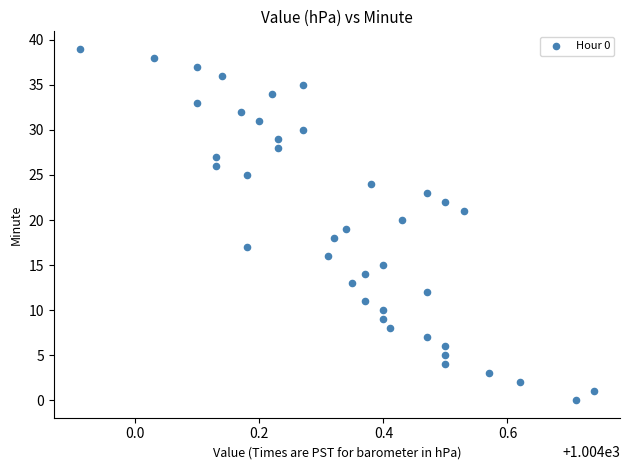

What is the range of Y values (max minus min)?

39